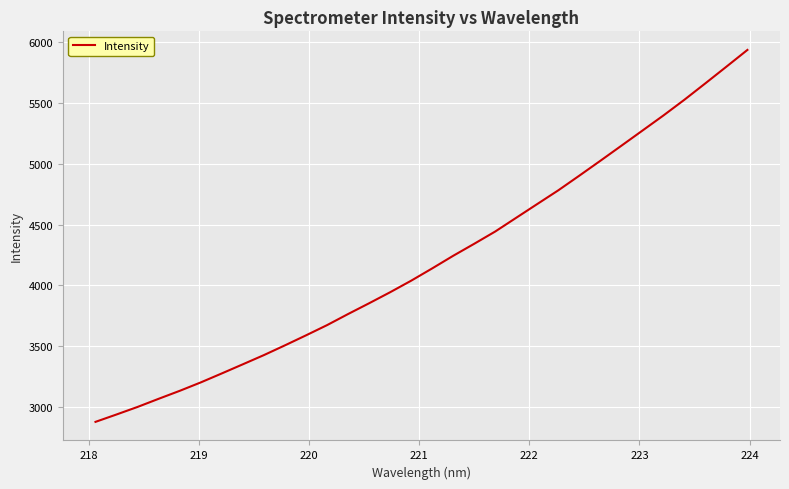

What is the maximum value shown in the chart?

5937.3